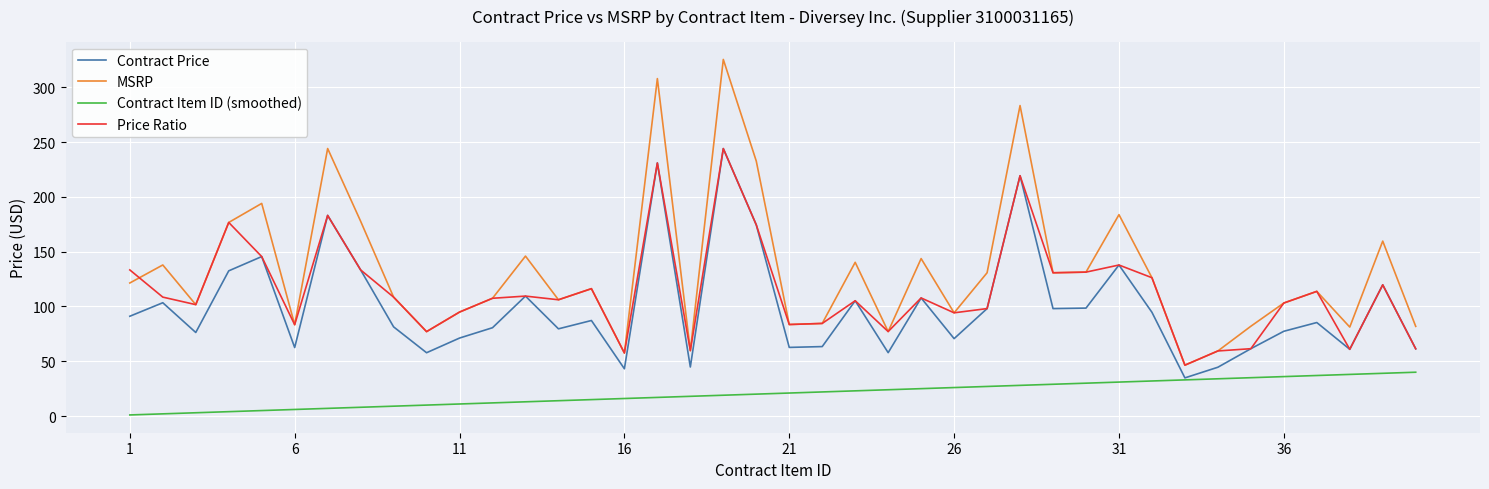

Which series has the largest range (max minus min)?

MSRP